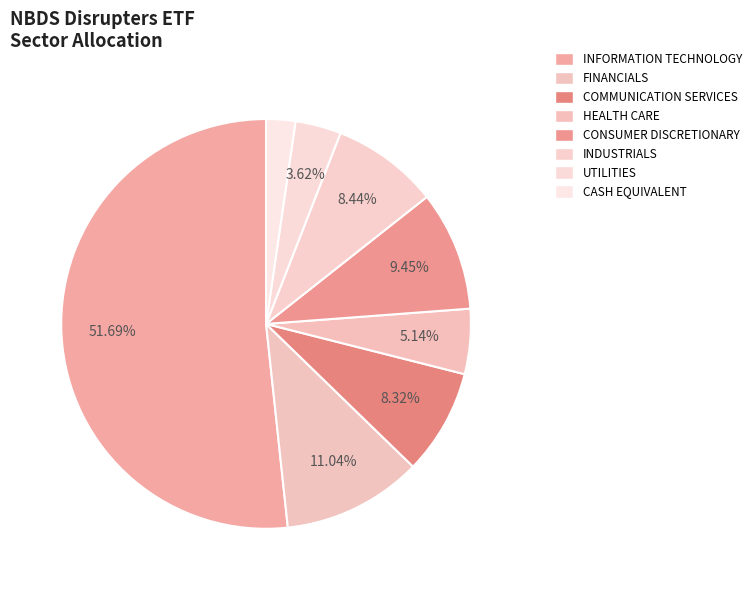

How many segments does this pie chart have?

8